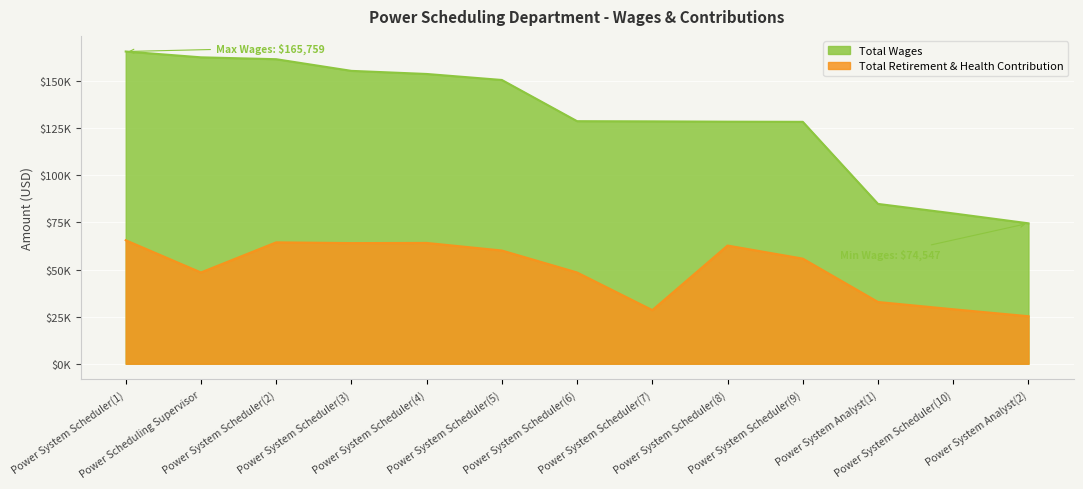

What position from the right is Power System Scheduler(1)?

13